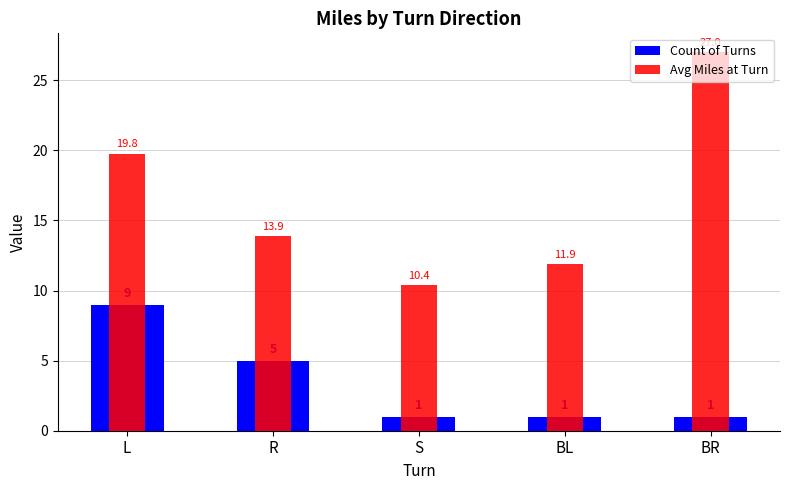

What is the spread (max minus min) of values at BR?

26.0